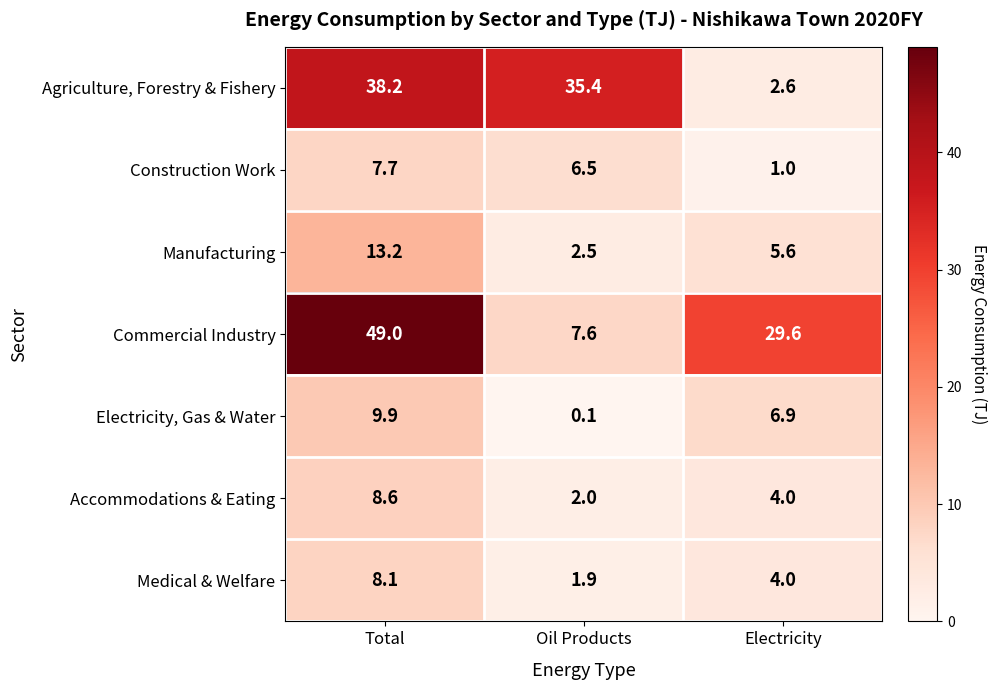

What is the difference between the maximum and minimum values in the Construction Work series?

6.7